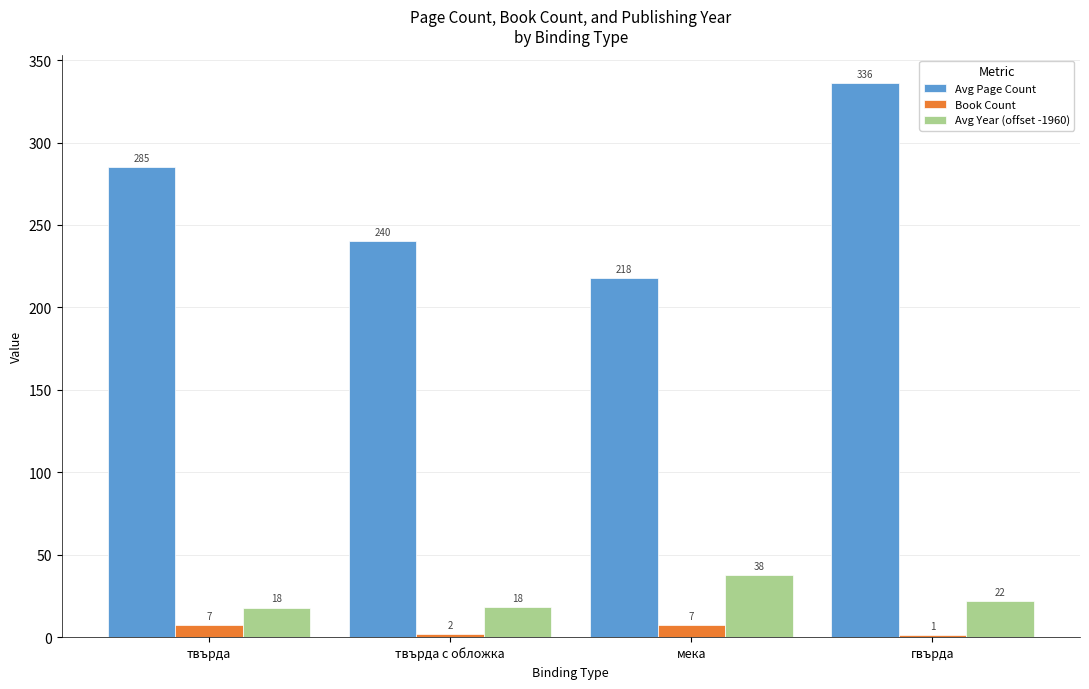

Which series changed the most between твърда с обложка and гвърда?

Avg Page Count